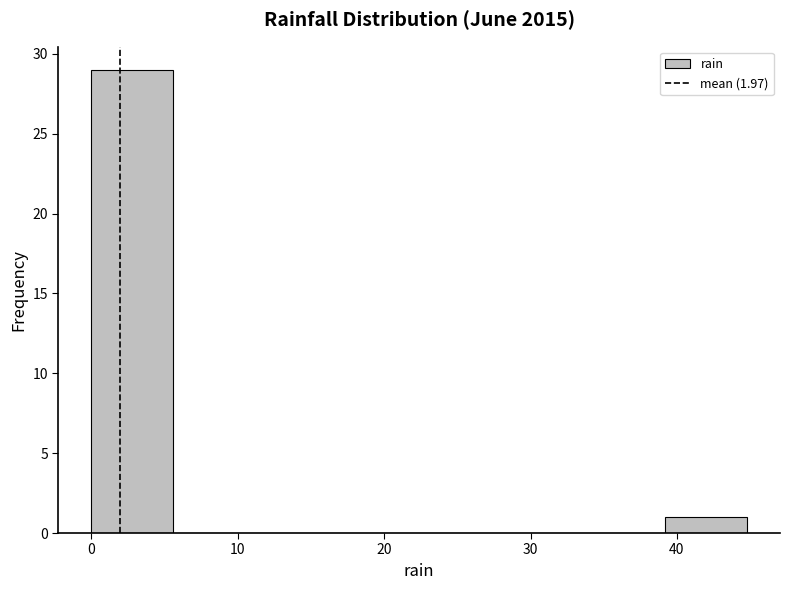

Reading left to right, transcribe this chart: for each bar, give the range it covers on the x-axis and its height. Neither the bar edges nor the heights are printed on the chart, so give them approximately, as read against the axes.

0.0 to 5.6: 29
5.6 to 11.2: 0
11.2 to 16.8: 0
16.8 to 22.4: 0
22.4 to 28.0: 0
28.0 to 33.6: 0
33.6 to 39.2: 0
39.2 to 44.8: 1